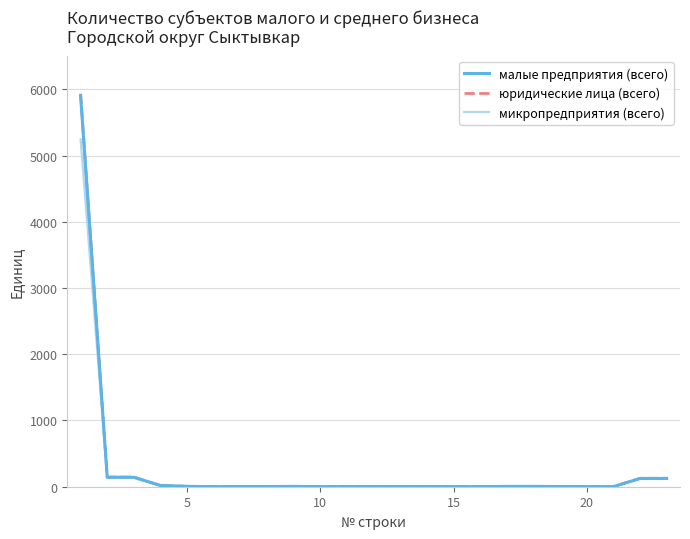

What is the highest value of the малые предприятия (всего) series?

5903